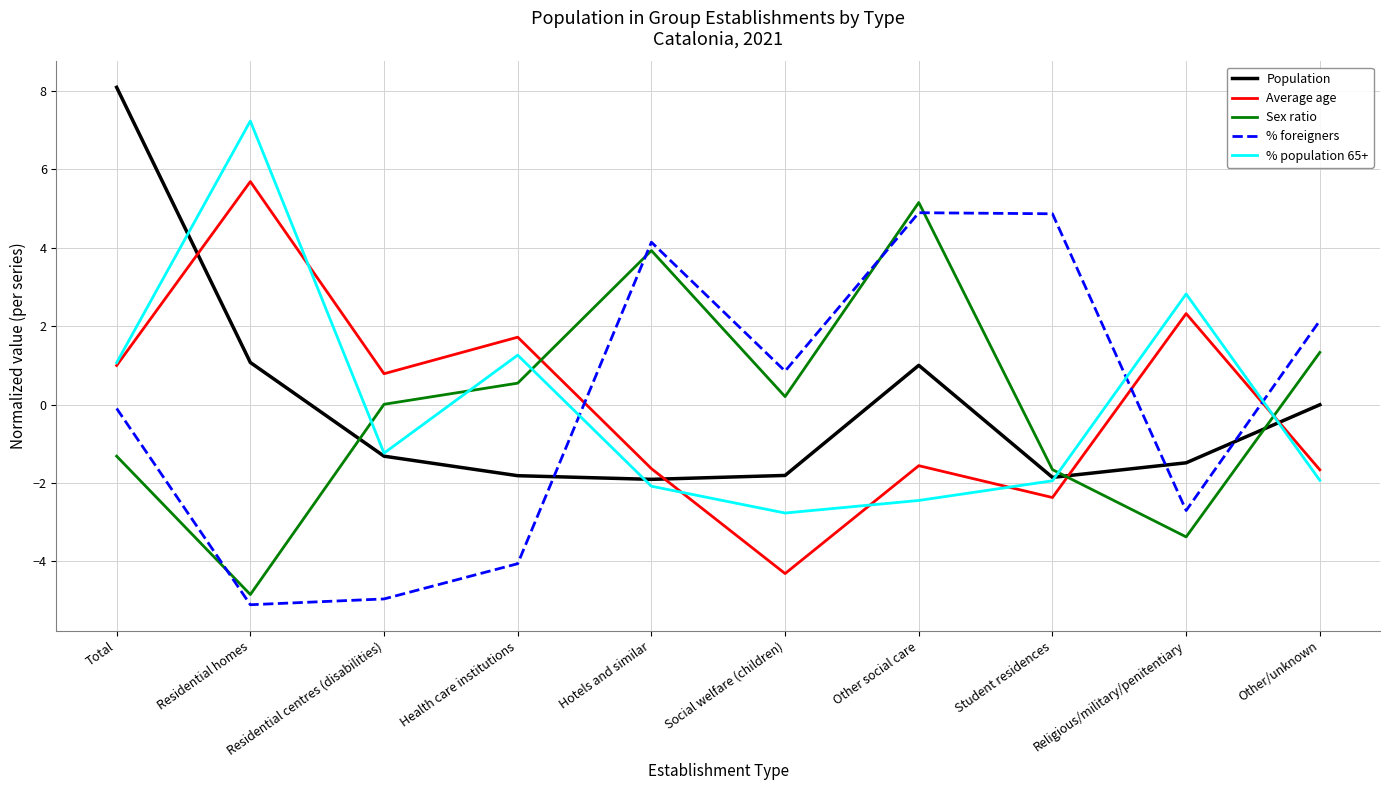

Between Health care institutions and Other/unknown, which series saw the biggest shift?

% foreigners